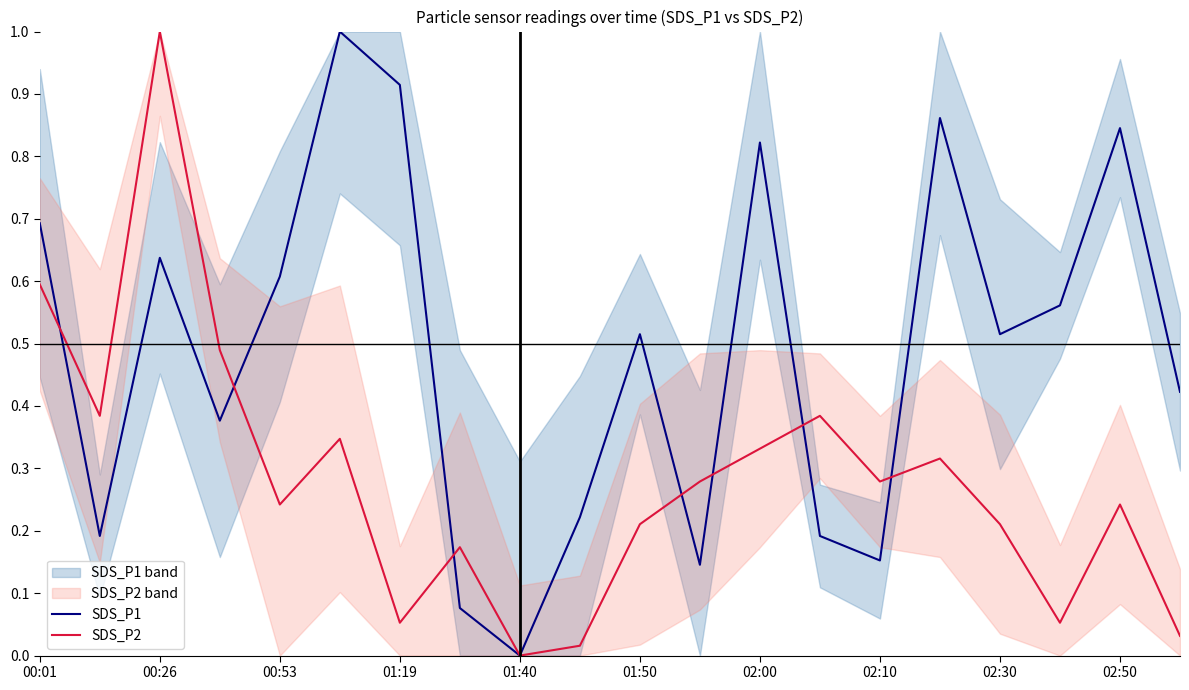

Which series has the largest total across all categories?

SDS_P1